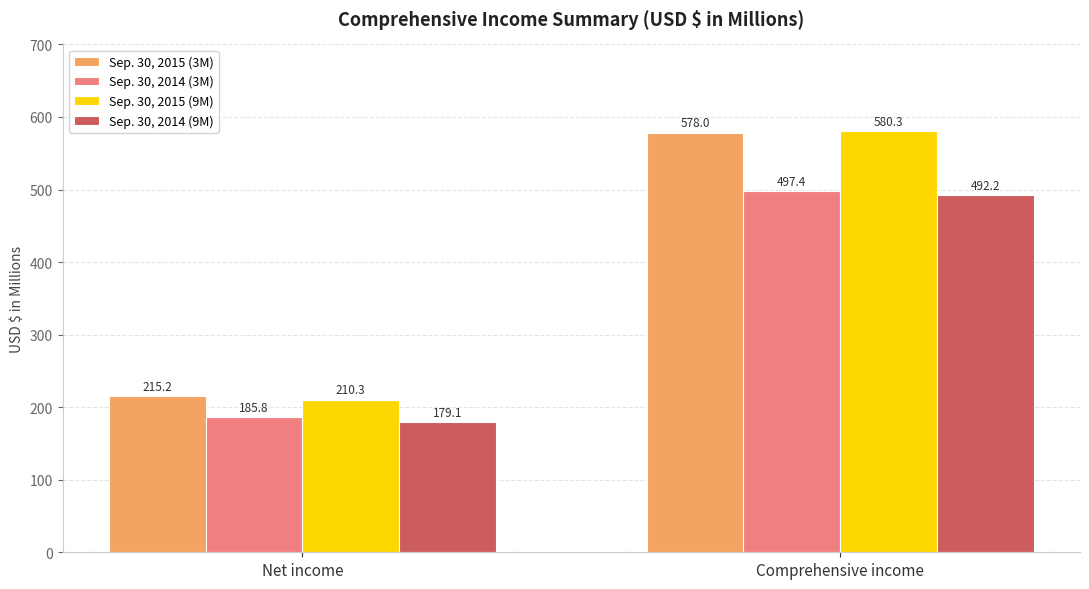

What is the label of the 1st bar from the left?

Net income